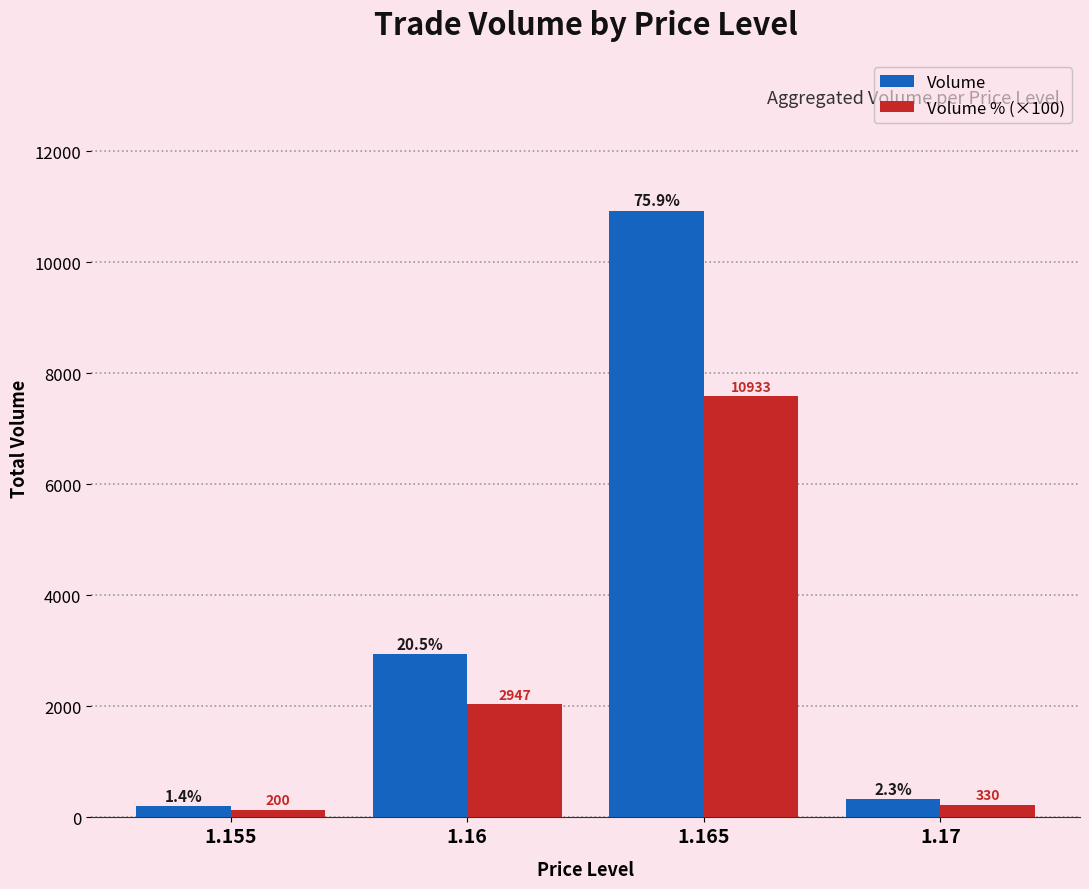

Where does the Volume % (×100) series first go above 2045?

1.16